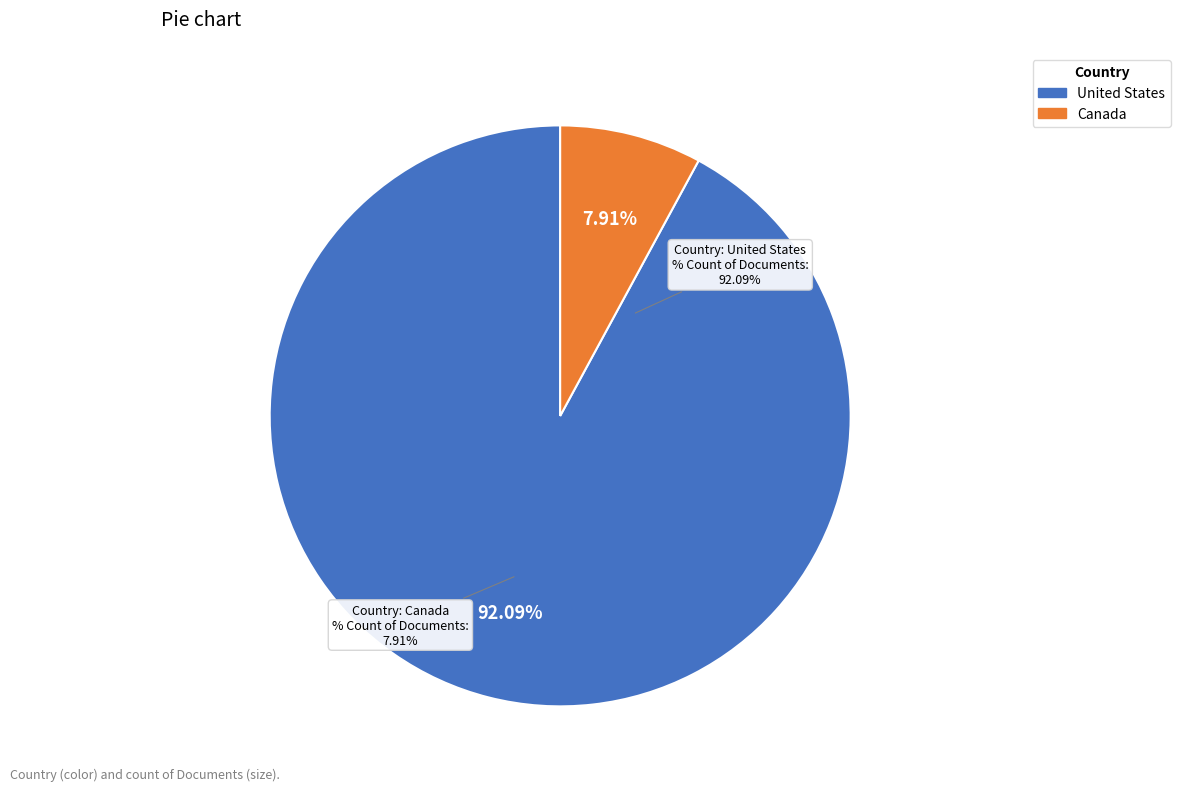

Rank the categories by value from highest to lowest.

United States, Canada